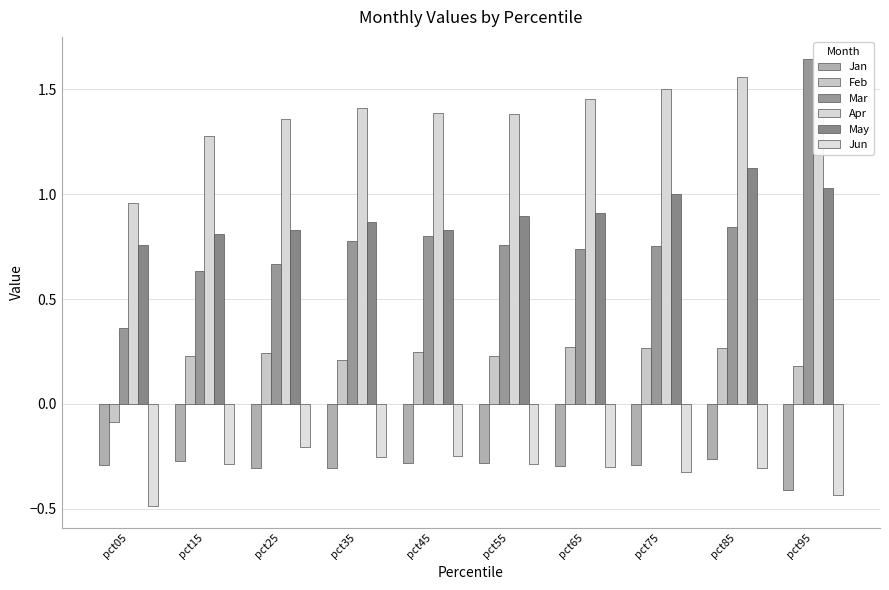

At which category does the chart reach its peak across all series?

pct95